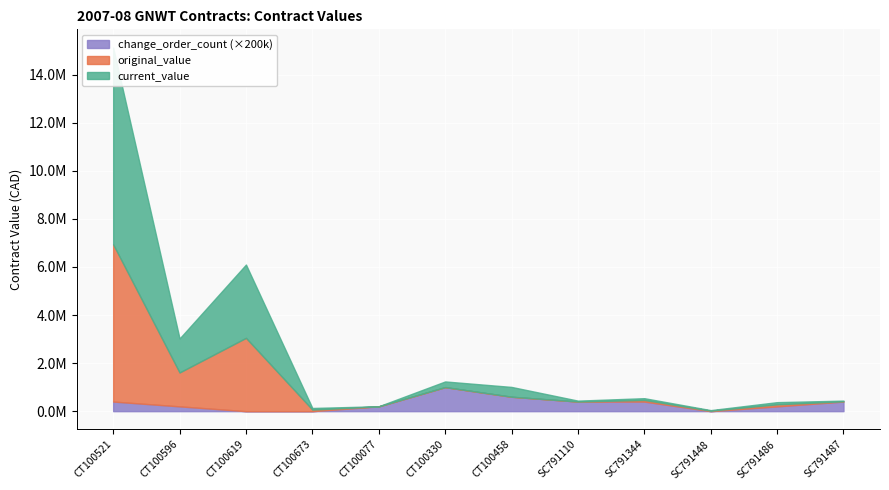

What position from the right is CT100521?

12